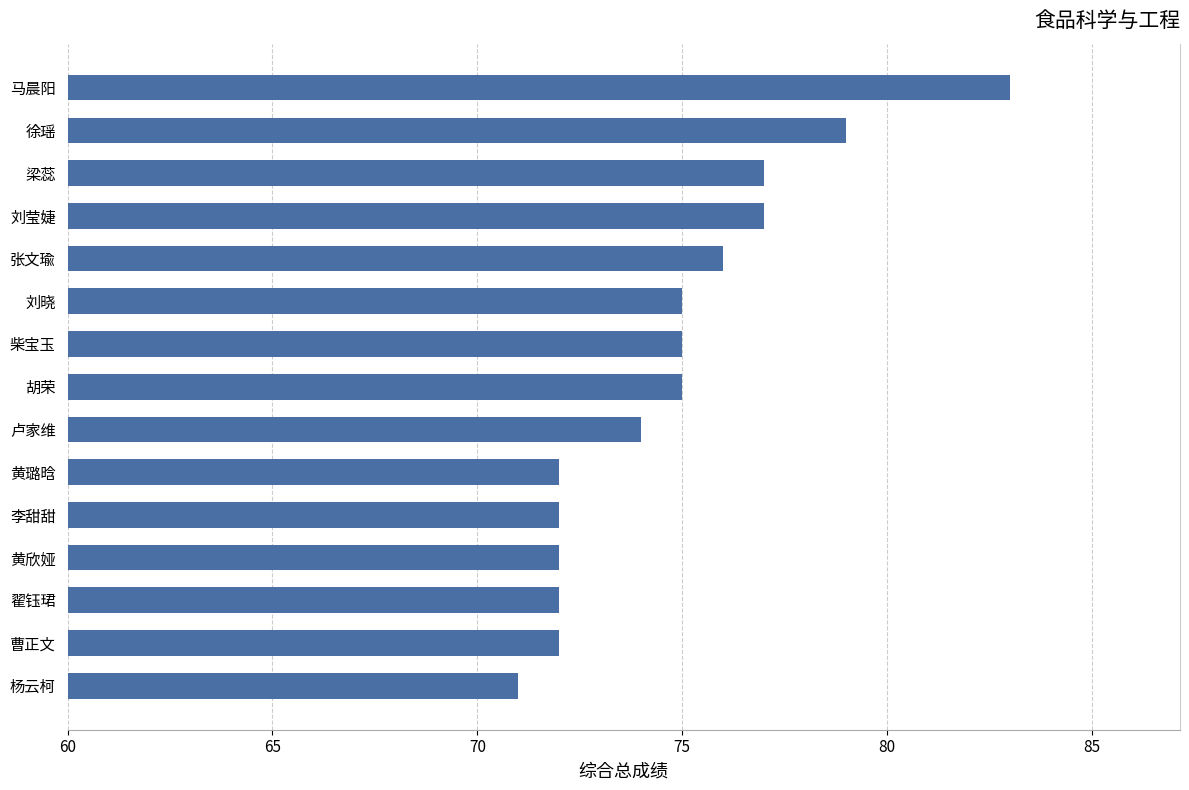

True or false: the data shows 42 at 徐瑶.

False